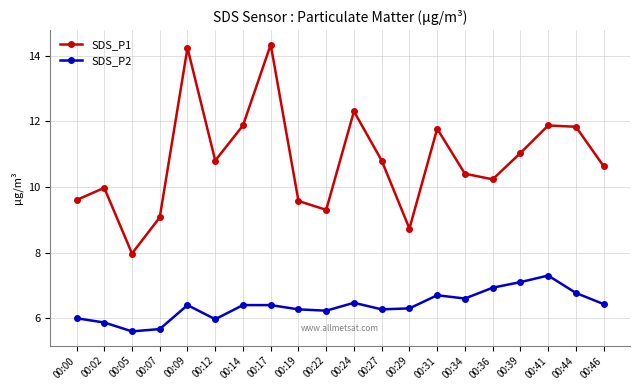

What is the minimum value shown in the chart?

5.6